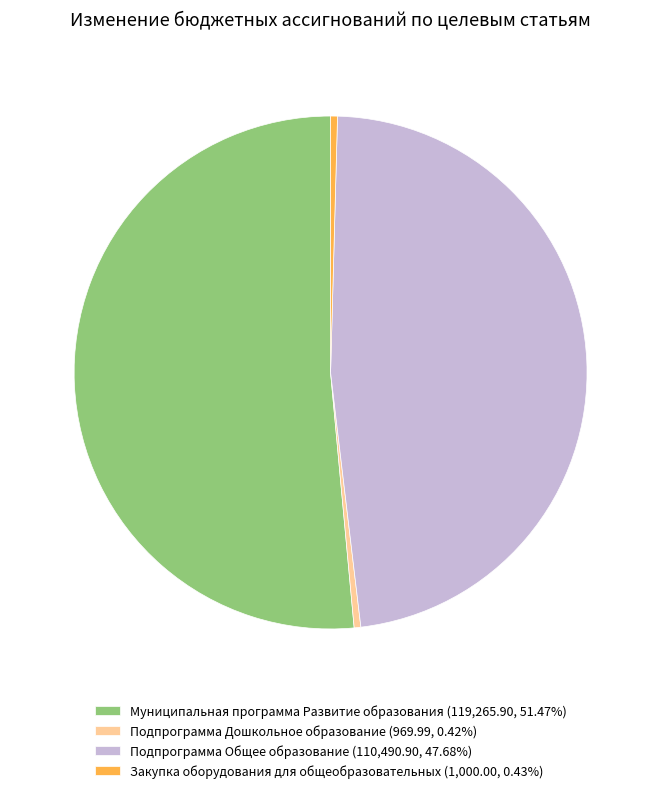

Approximately how many times larger is the value at Подпрограмма Общее образование (110,490.90, 47.68%) compared to Подпрограмма Дошкольное образование (969.99, 0.42%)?

113.9